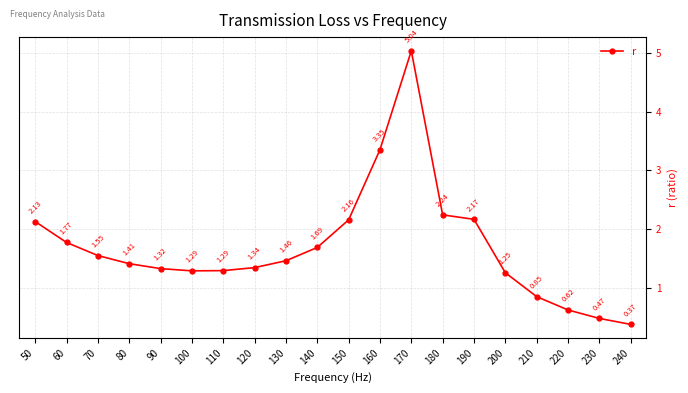

How many data points are above 1?

16